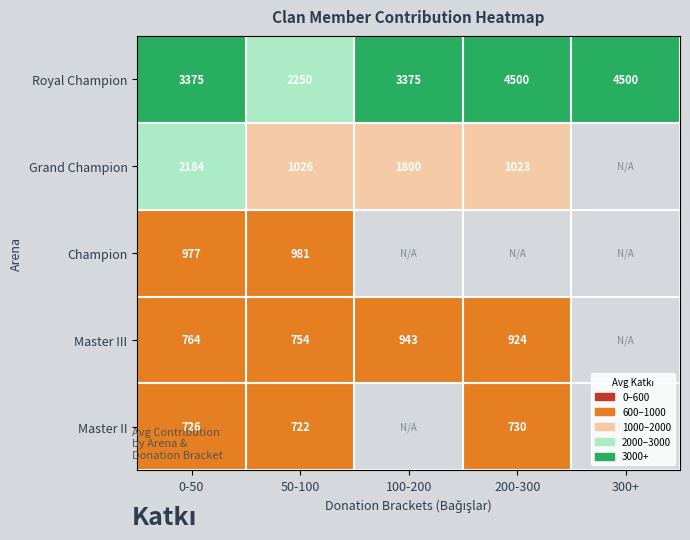

What is the difference between the Grand Champion values at 100-200 and 50-100?

774